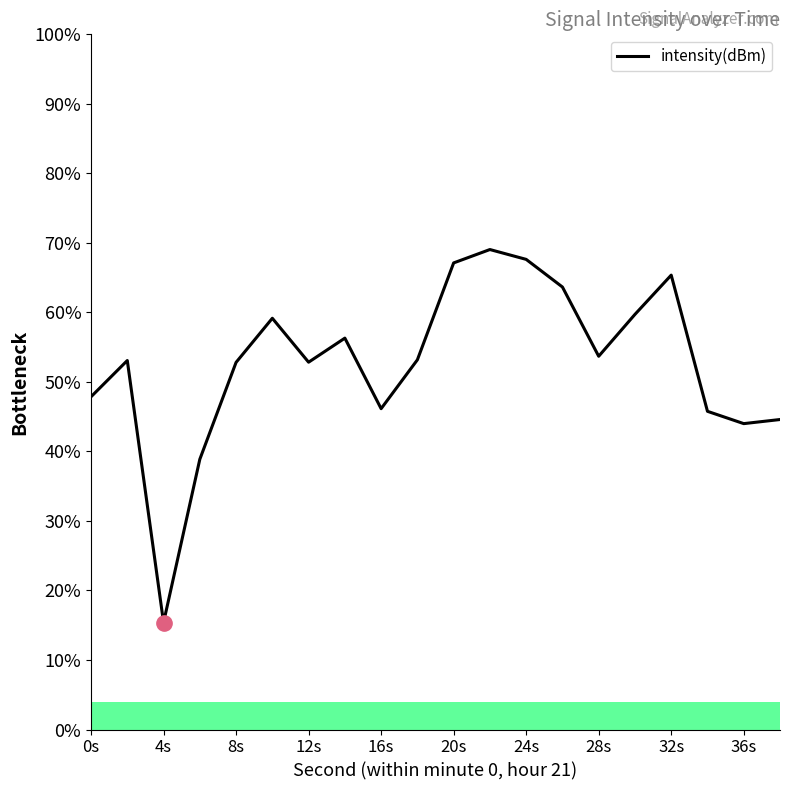

True or false: the data has more than 2 interior local peaks.

True